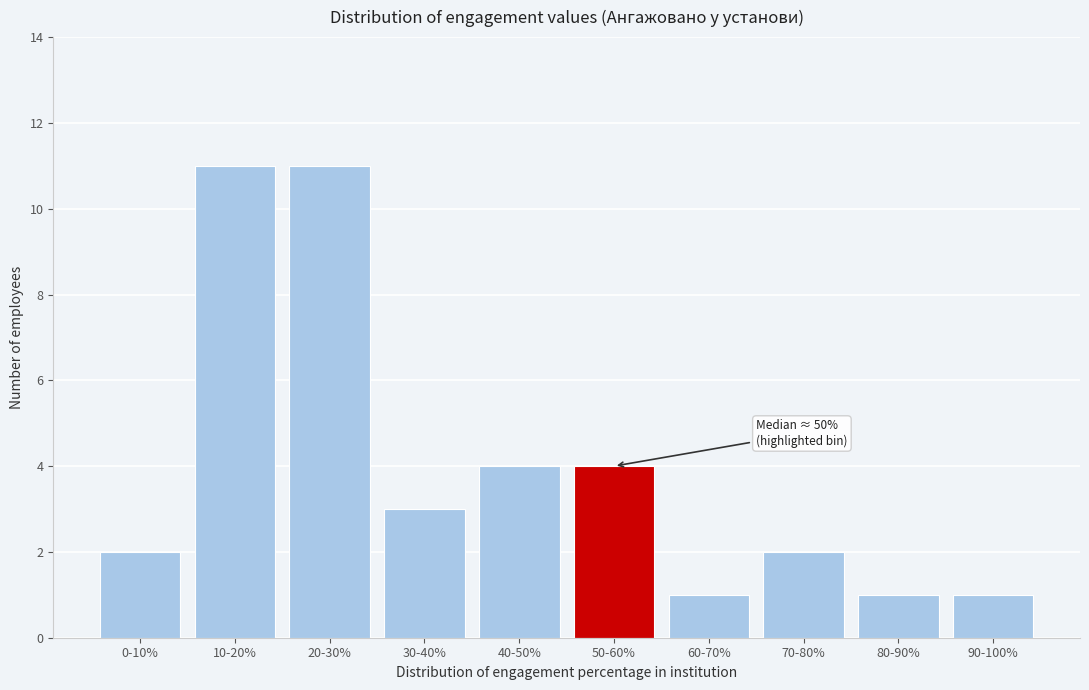

Reading left to right, extract all data points from this chart.

2	11	11	3	4	4	1	2	1	1